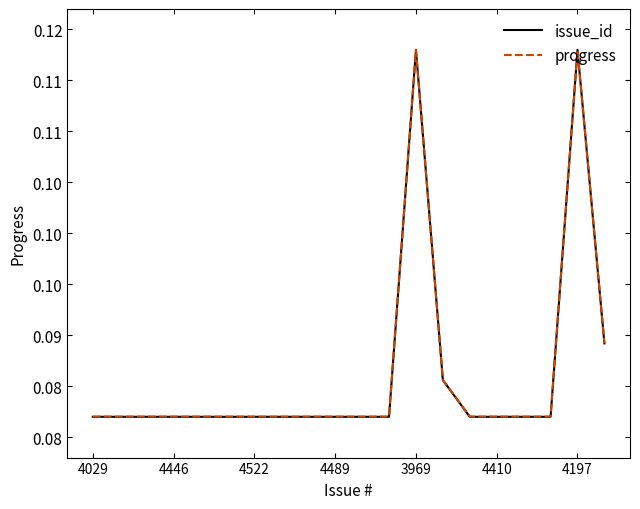

Does the chart have visible grid lines?

No